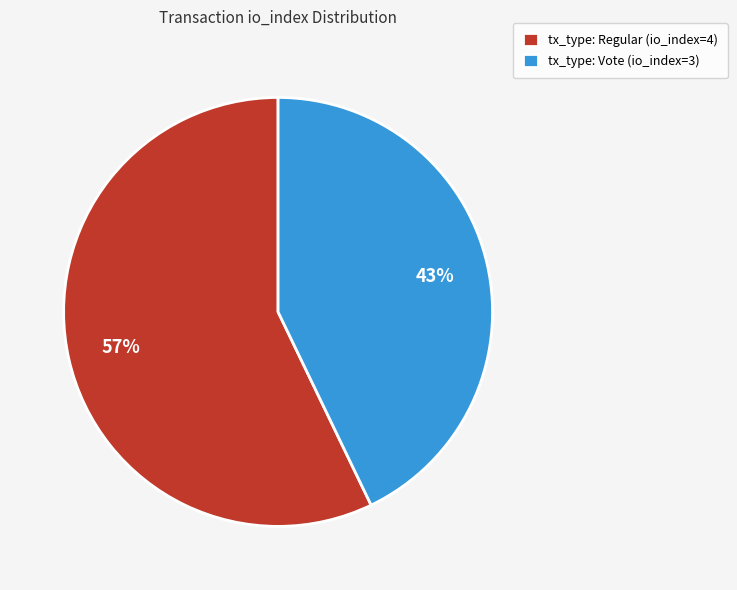

Count the number of slices in the pie.

2